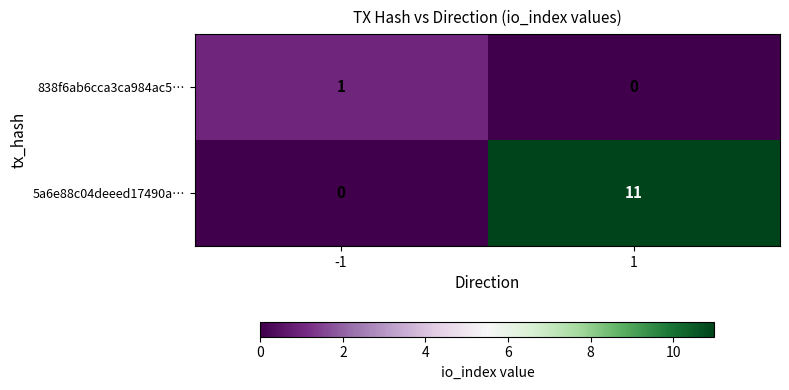

The value of 5a6e88c04deeed17490a… at -1 is 0. True or false?

True